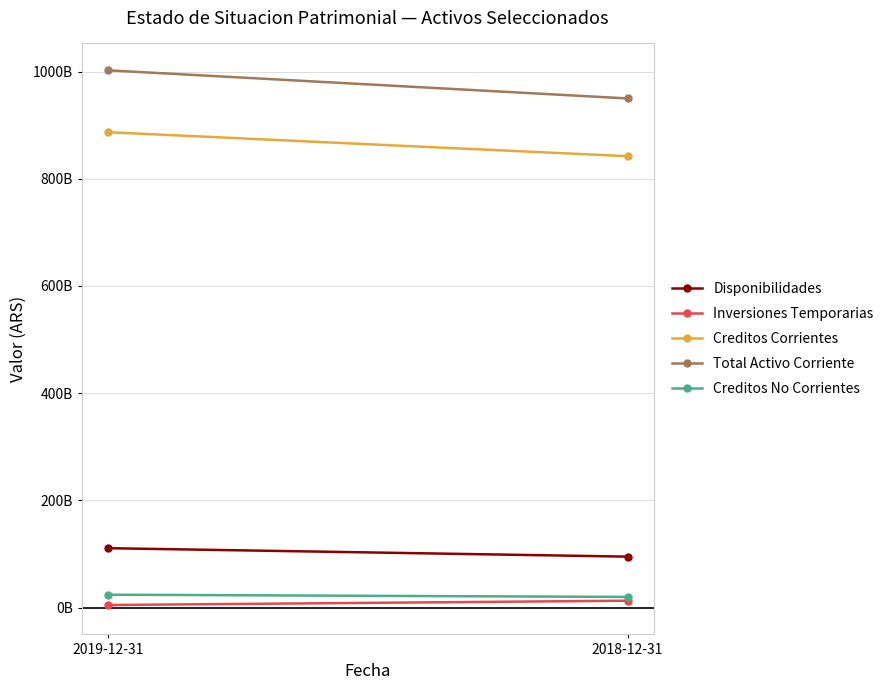

At which category does the chart reach its peak across all series?

2019-12-31